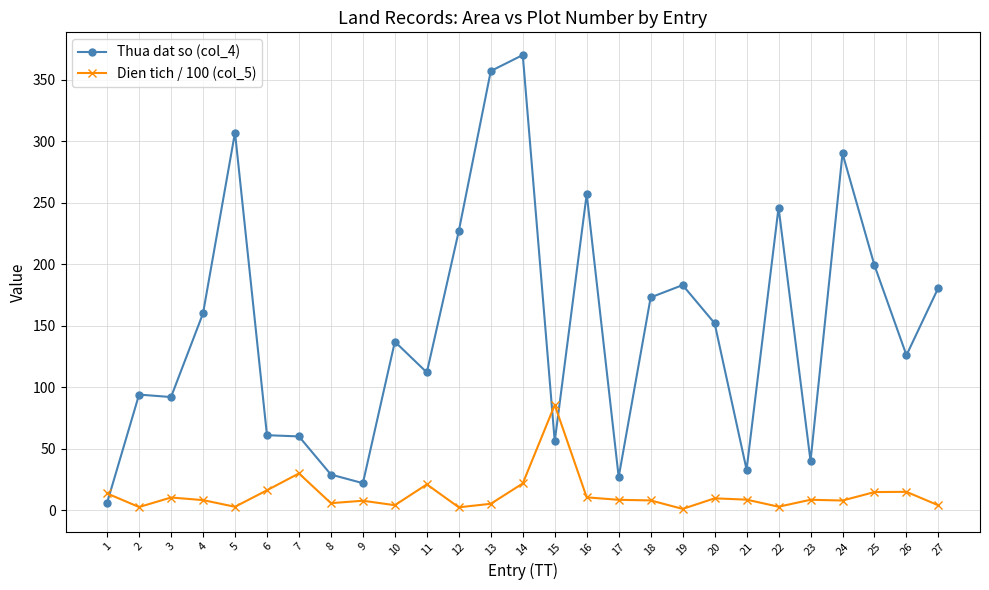

List the series in order of their overall mean, lowest first.

Dien tich / 100 (col_5), Thua dat so (col_4)